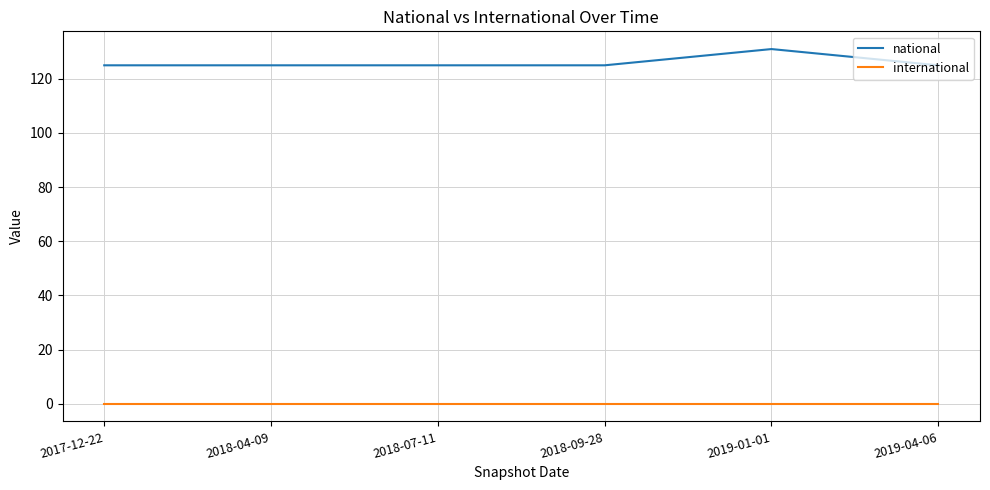

Does the chart display data point markers on the line(s)?

No